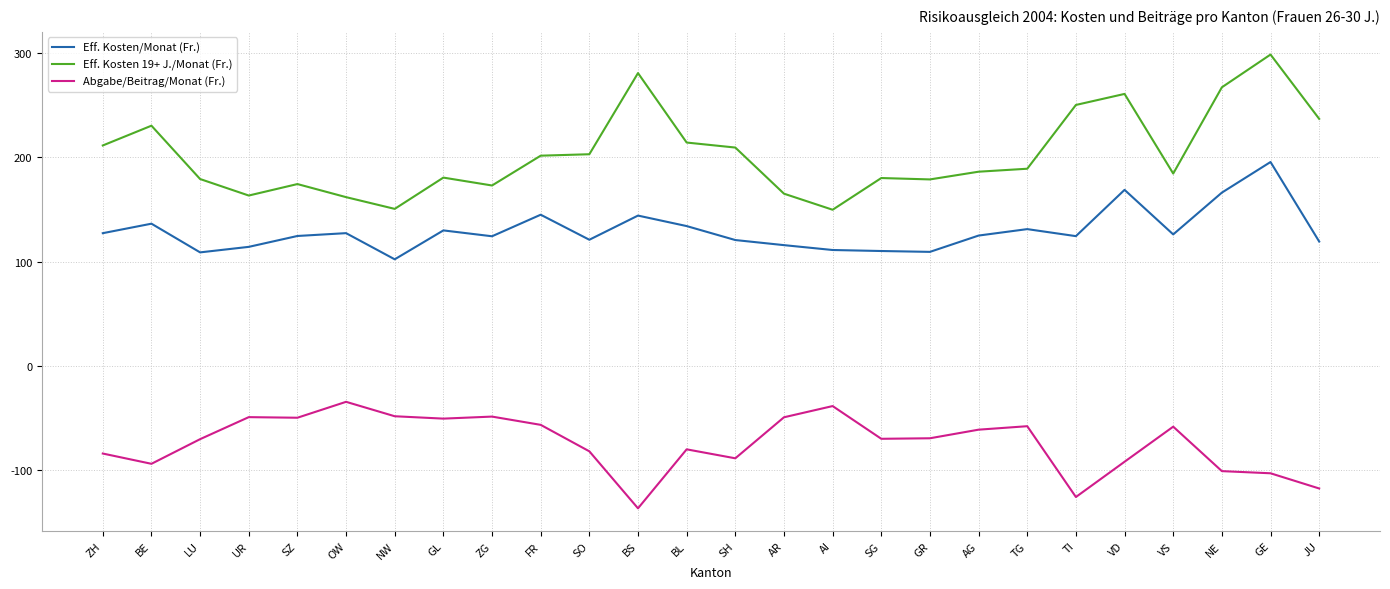

Which series has the widest spread of values?

Eff. Kosten 19+ J./Monat (Fr.)